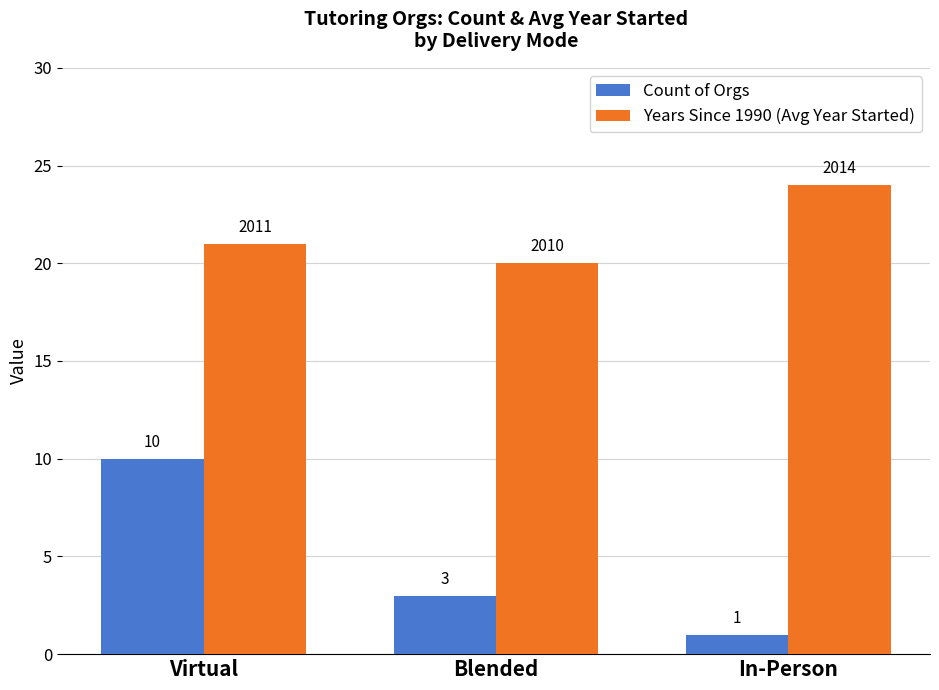

What is the difference between the maximum and second lowest values in the Count of Orgs series?

7